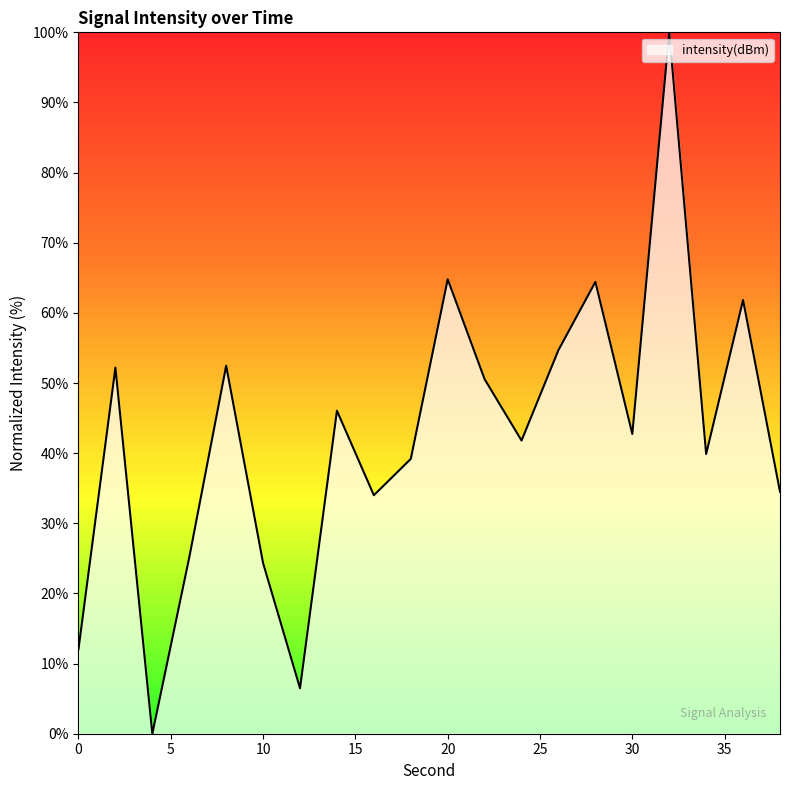

How many positive values are there?

19